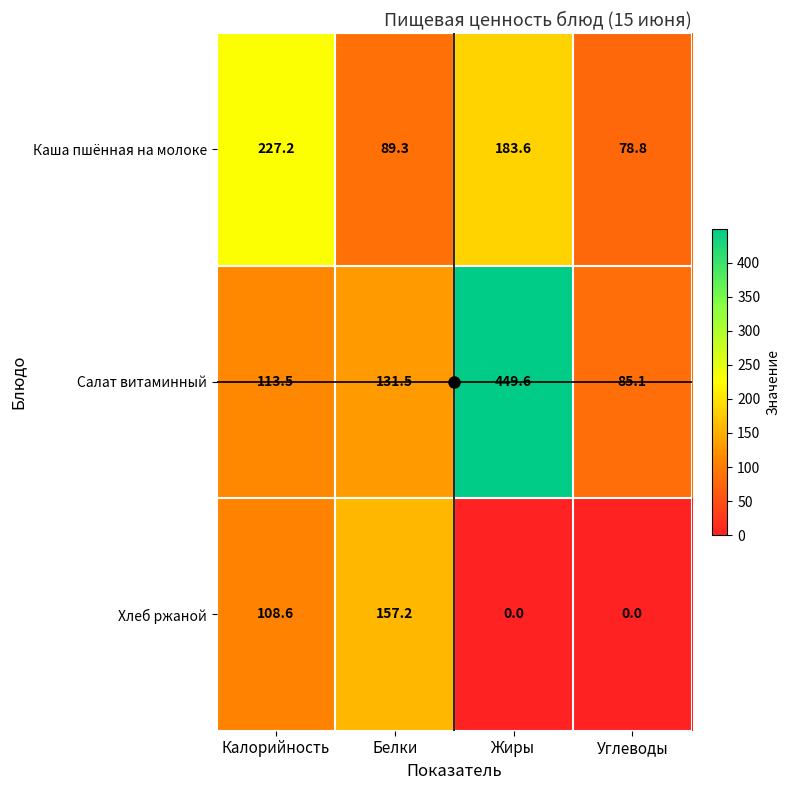

How many data points does each series have?

4